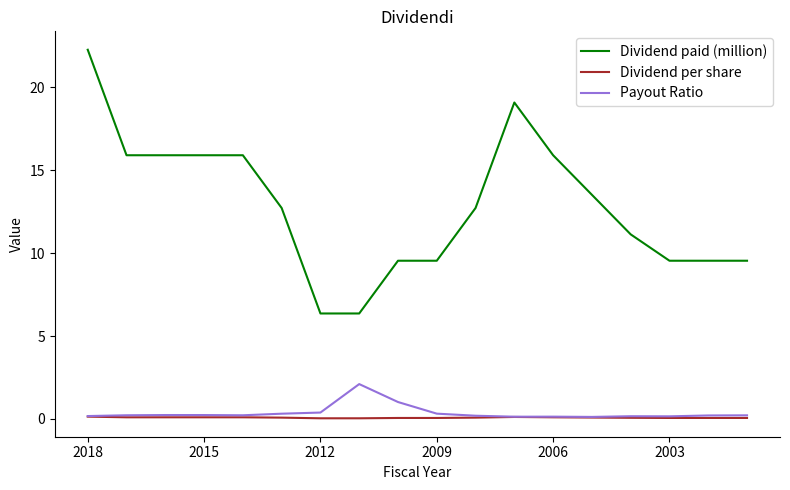

True or false: Payout Ratio and Dividend paid (million) cross at least once.

False